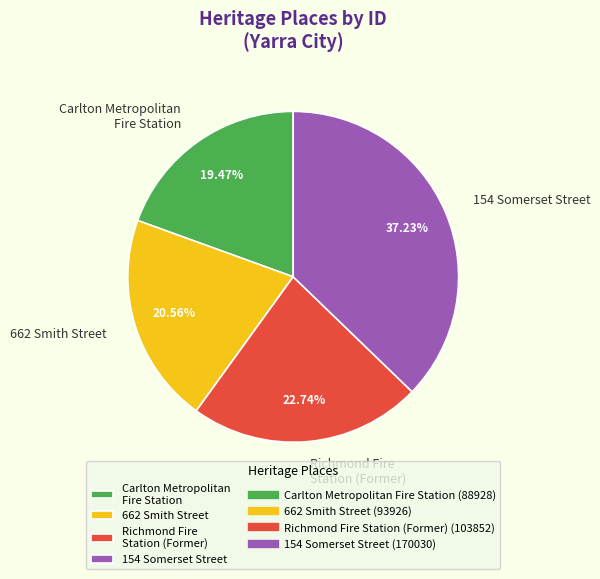

Which category has the smallest portion of the pie?

Carlton Metropolitan Fire Station